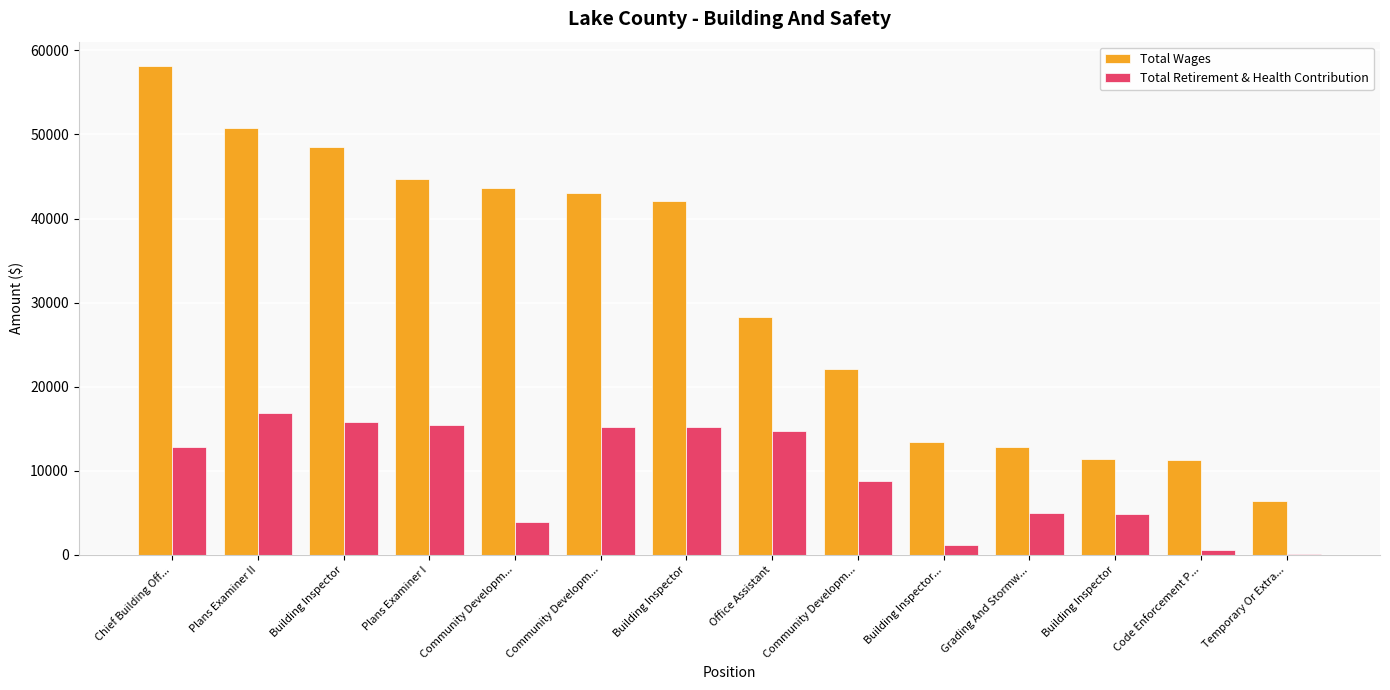

How many series are shown in this chart?

2